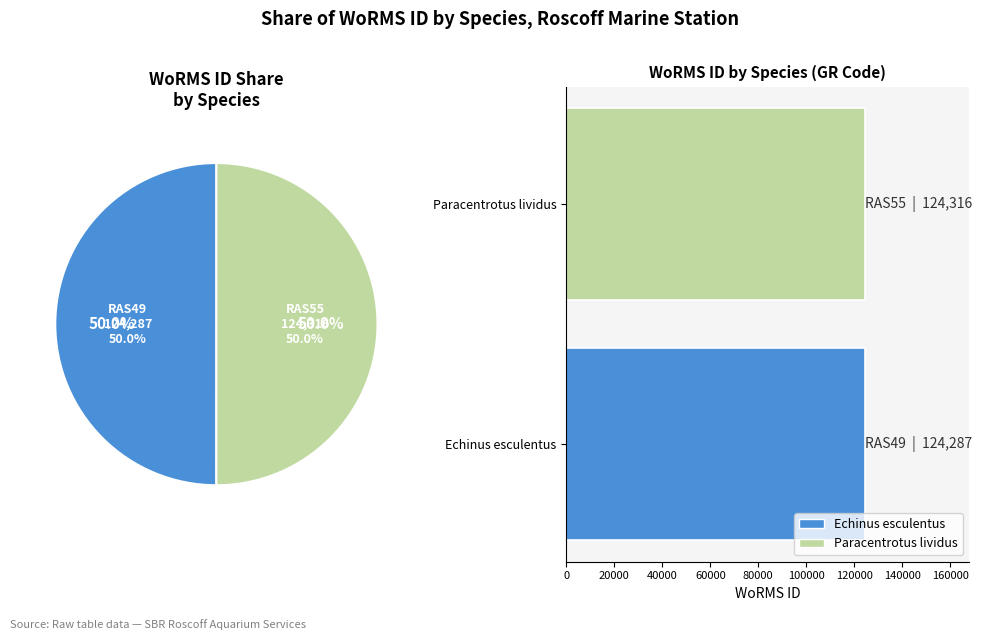

True or false: Paracentrotus lividus accounts for 60% of the total.

False